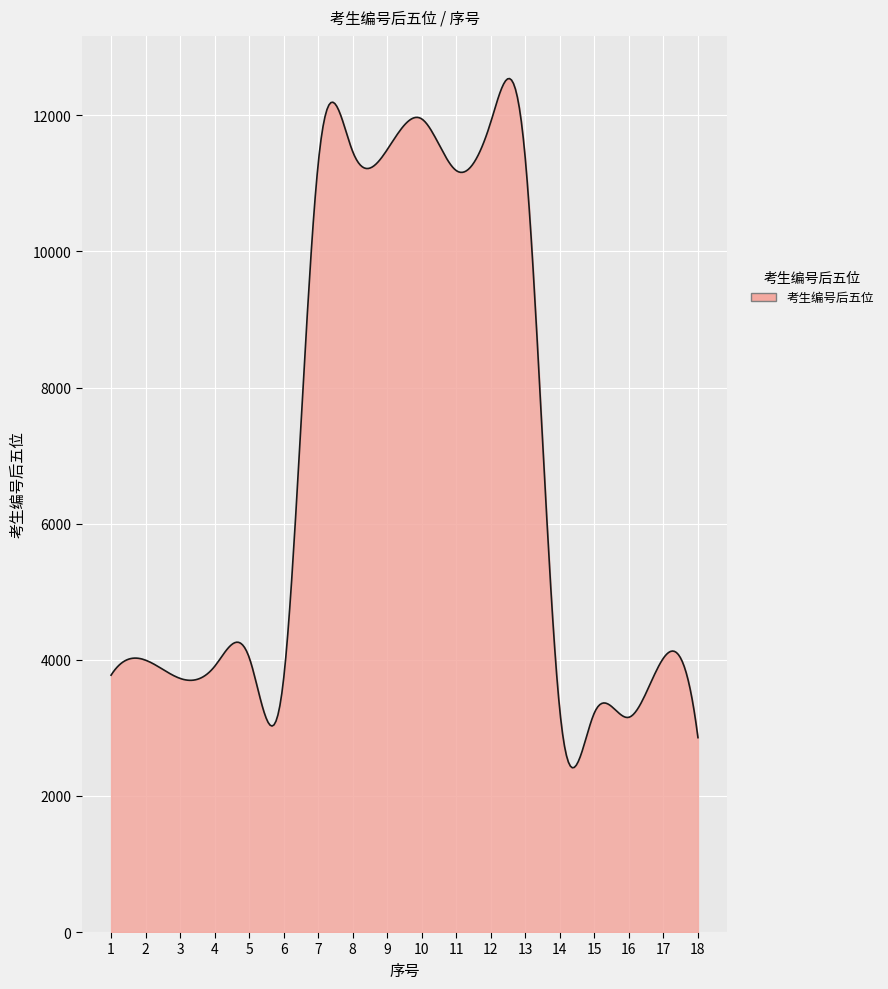

How many lines are shown in the chart?

1